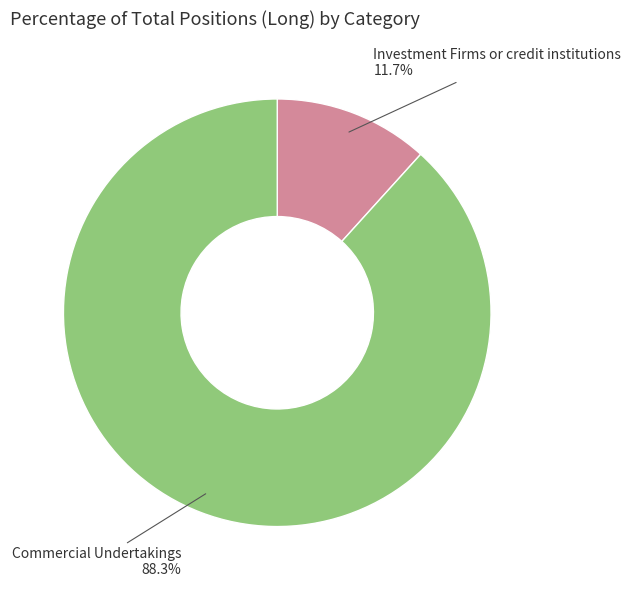

To the nearest percent, what portion does Commercial Undertakings represent?

88%